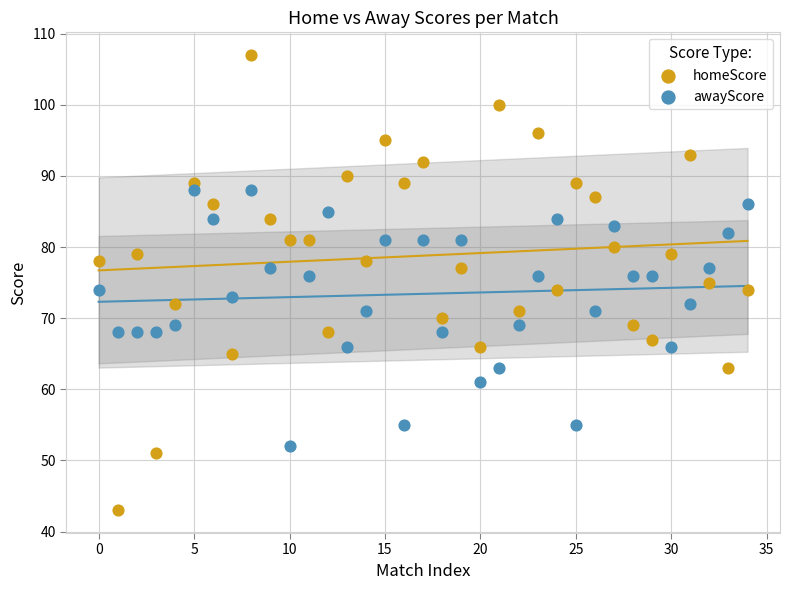

Across all data points, what is the range of Y values (max minus min)?

64